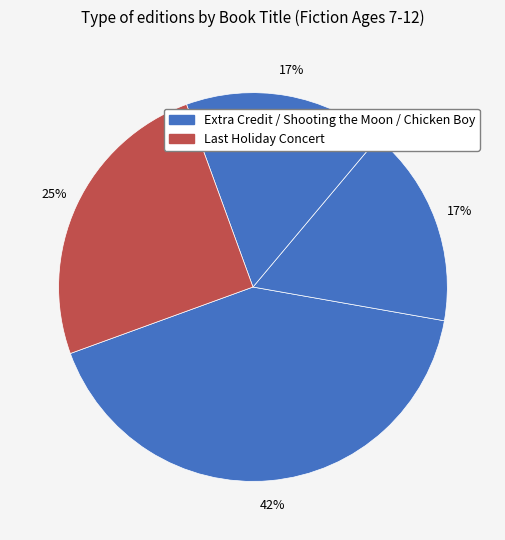

Count the number of slices in the pie.

4